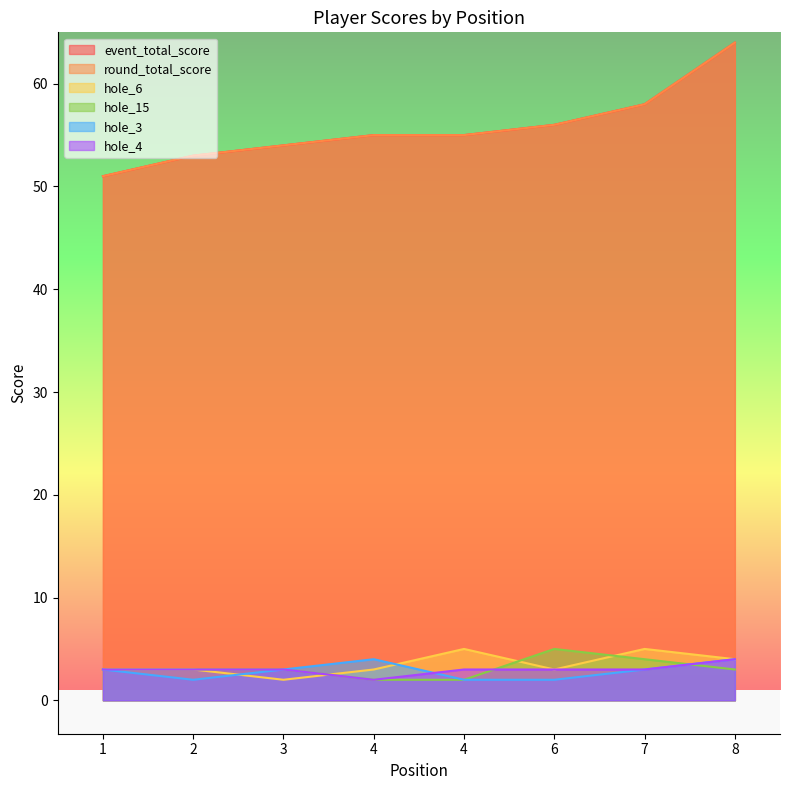

What are all the series names shown in the legend?

event_total_score, round_total_score, hole_6, hole_15, hole_3, hole_4